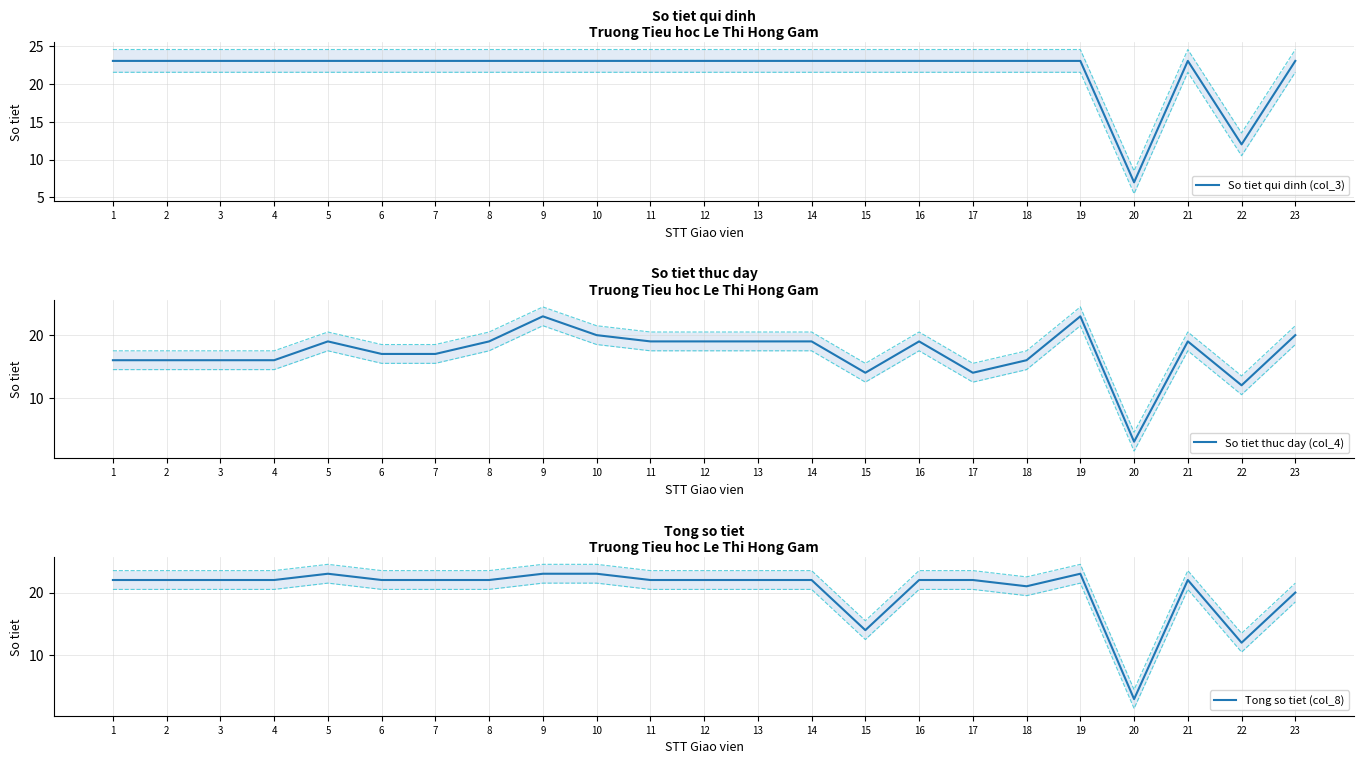

At which label is So tiet qui dinh (col_3) closest to 15?

22